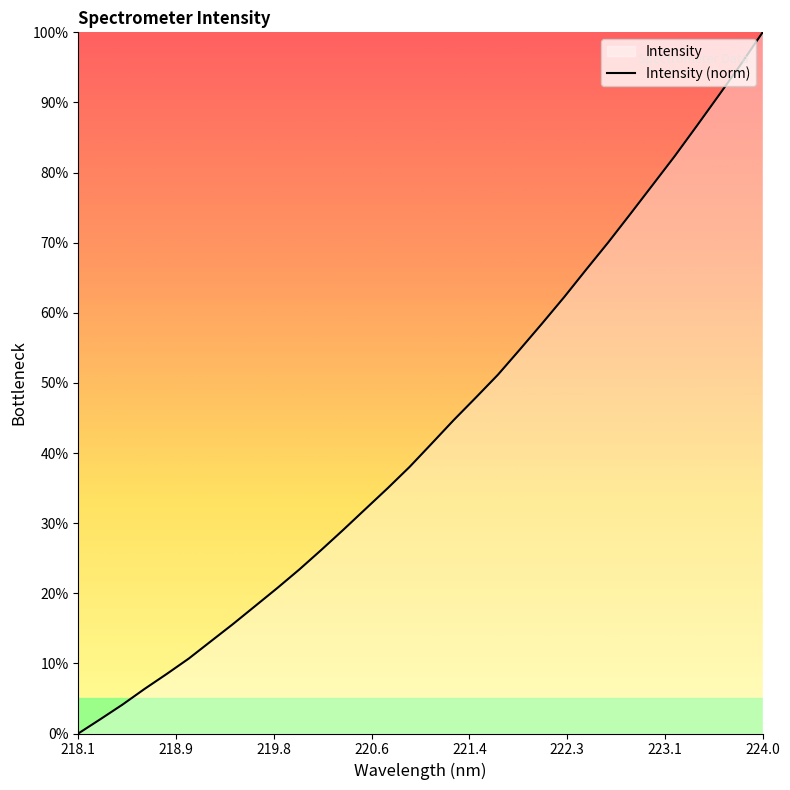

How many series are shown in this chart?

1